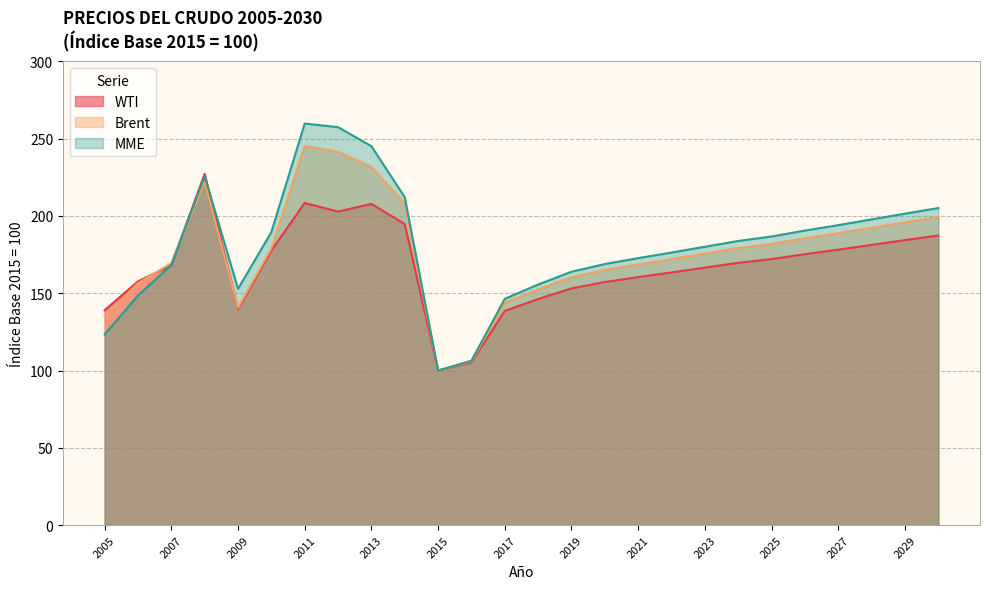

How many lines are shown in the chart?

3